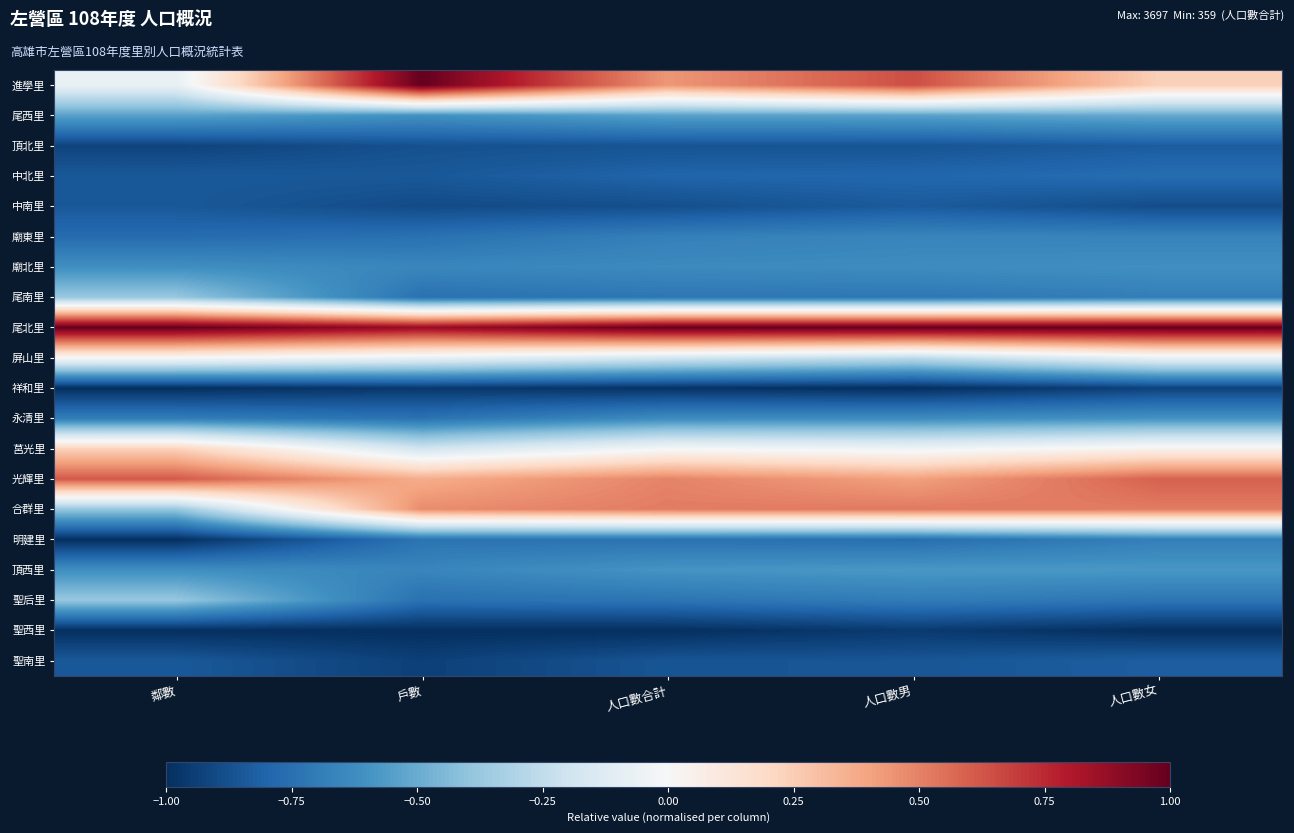

At which category does the chart reach its peak across all series?

戶數